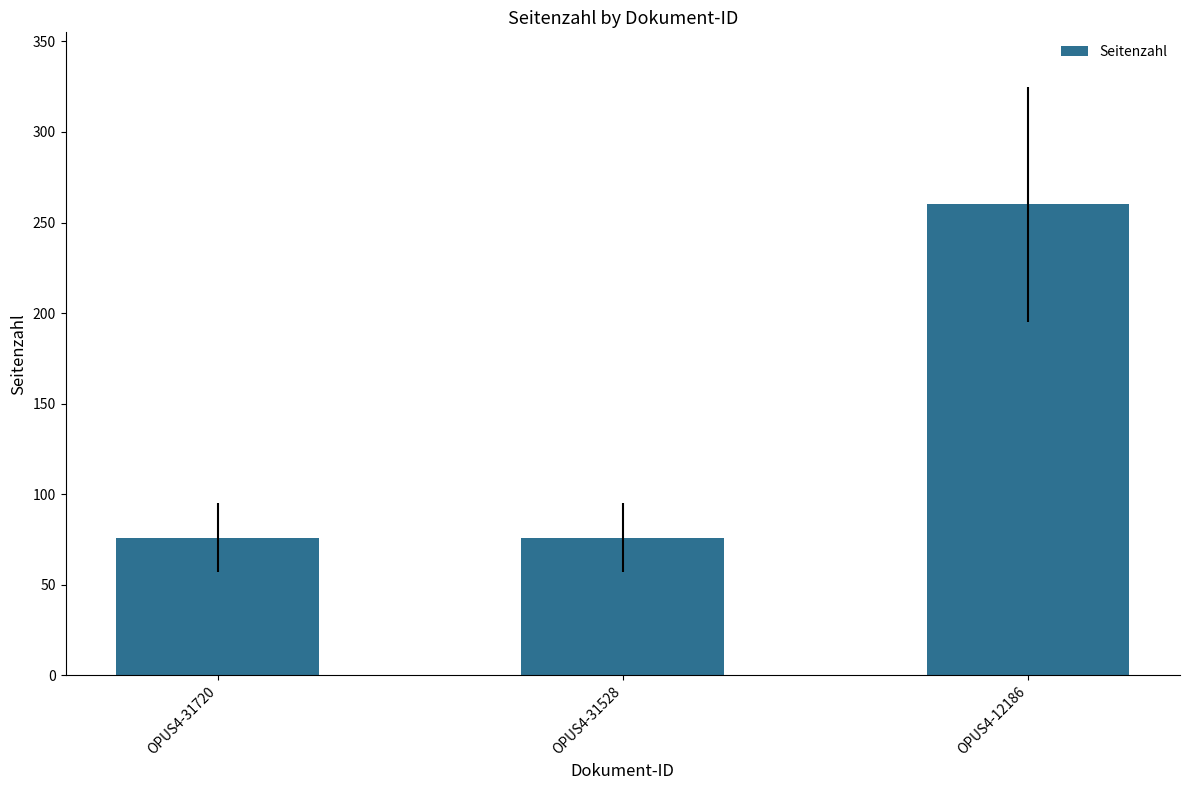

What is the average value?

137